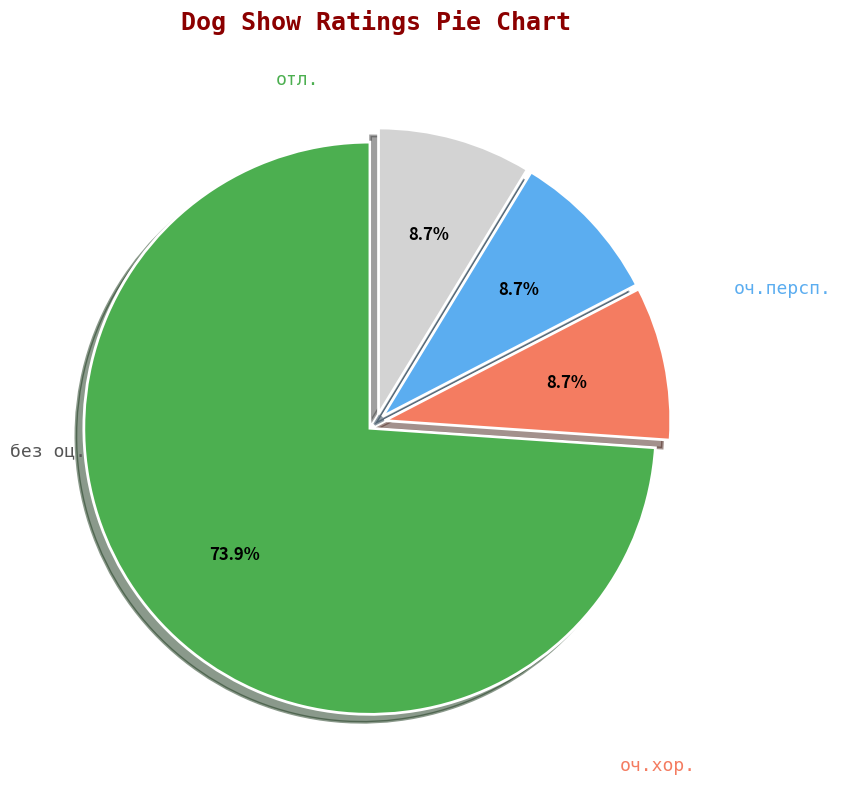

Count the number of slices in the pie.

4